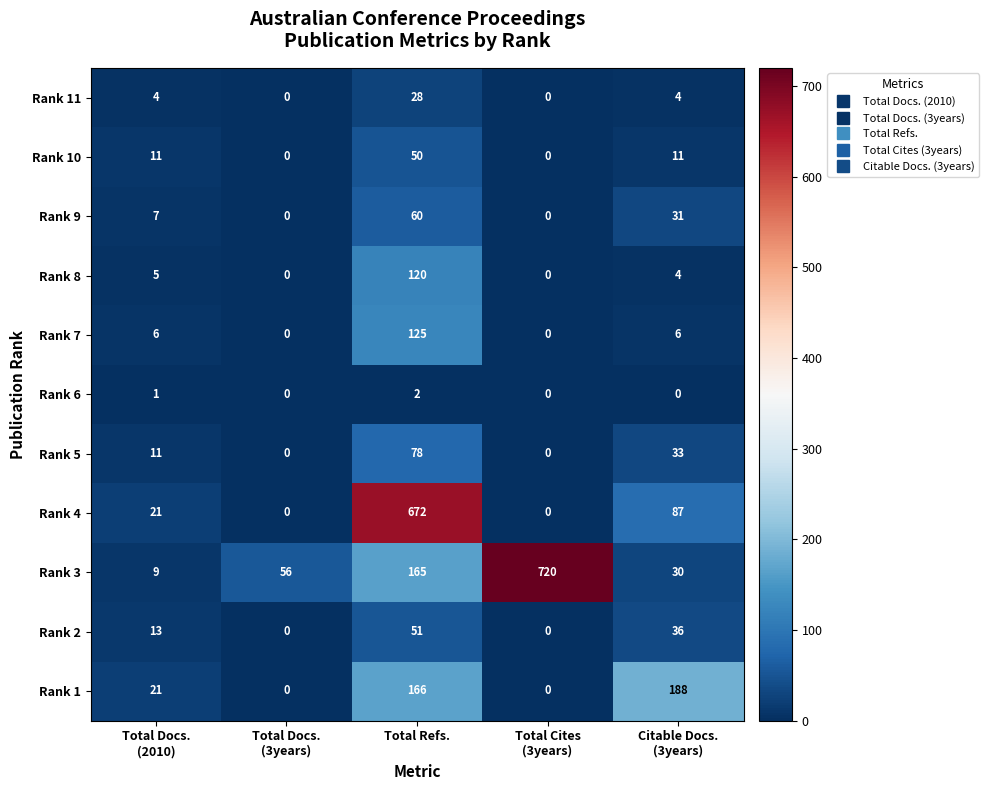

What is the difference between the maximum and minimum values in the Rank 1 series?

188